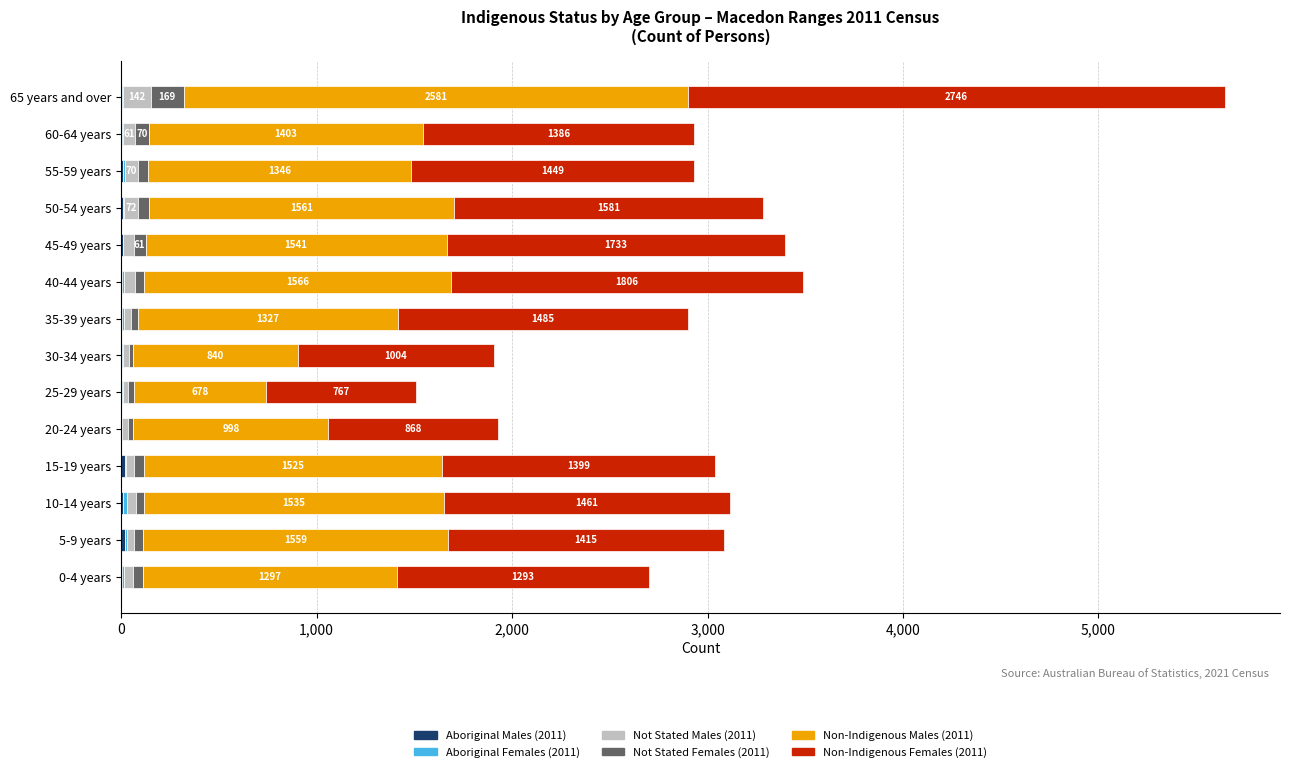

At which category is the sum across all series the highest?

65 years and over